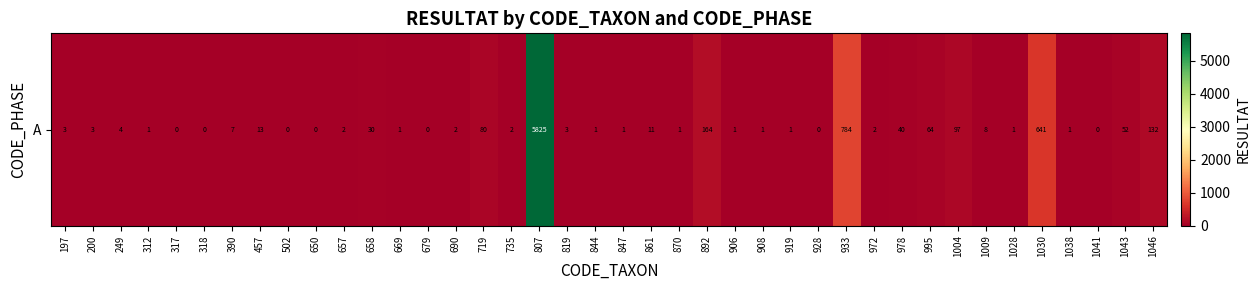

What is the sum of the values at 390 and 457?

20